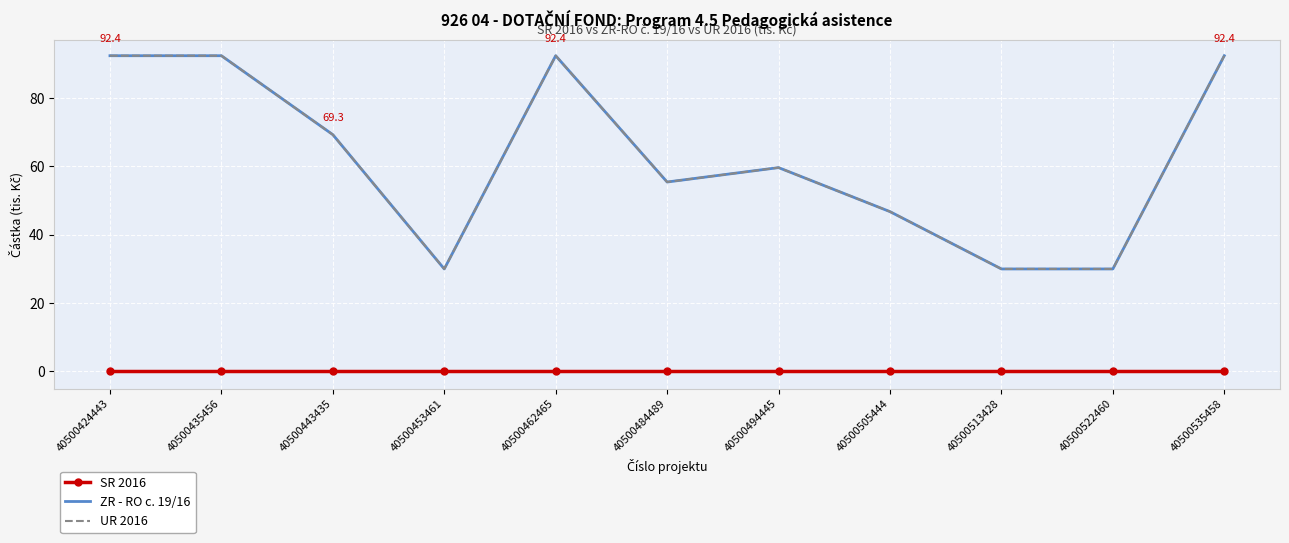

The ZR - RO c. 19/16 series shows 30.0 at 40500453461. True or false?

True